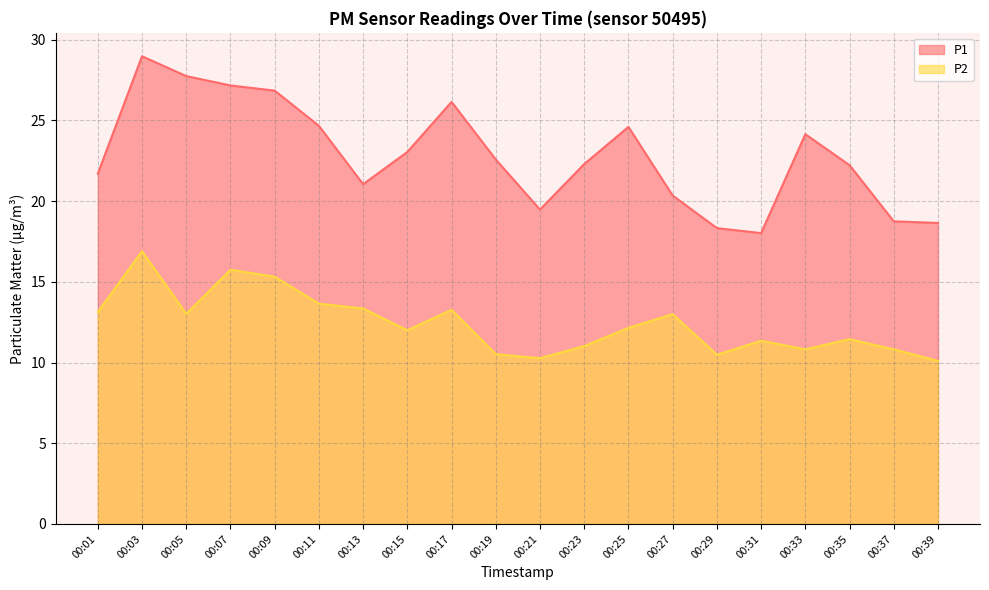

True or false: P2 and P1 cross at least once.

False